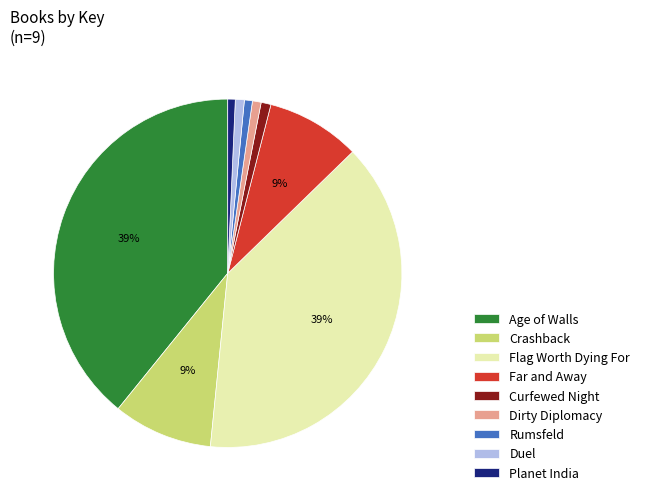

To the nearest percent, what is the difference between the Far and Away and Dirty Diplomacy slice percentages?

8%